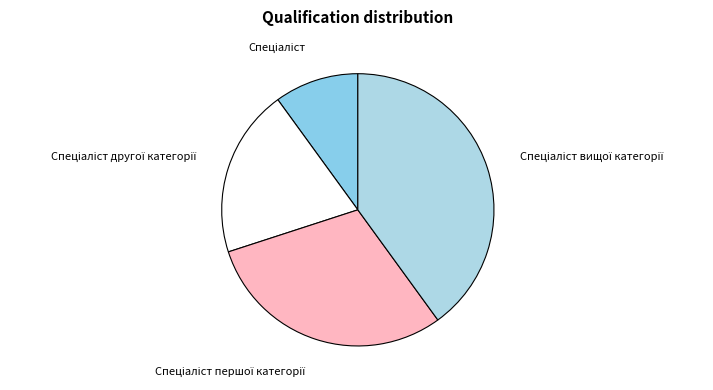

How many slices are in this pie chart?

4